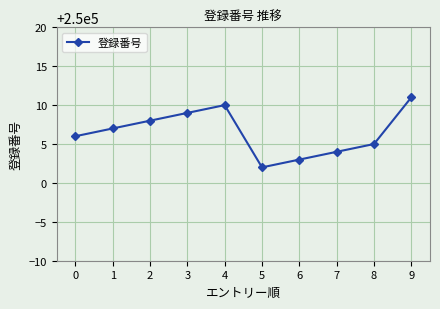

Rank the categories by value from lowest to highest.

5, 6, 7, 8, 0, 1, 2, 3, 4, 9